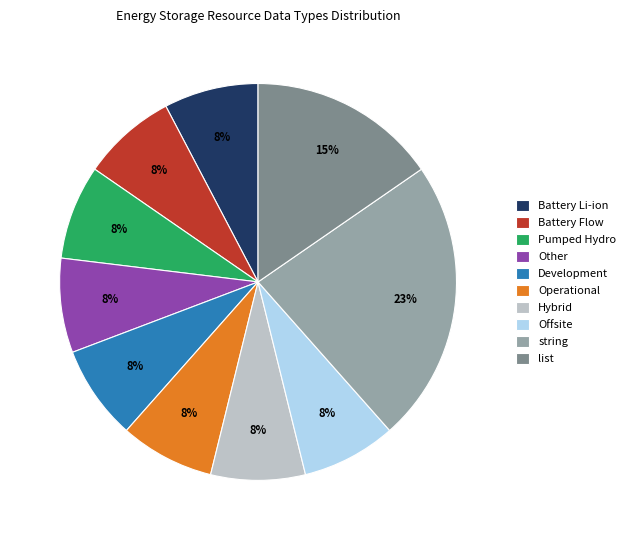

Does any single category account for the majority?

No